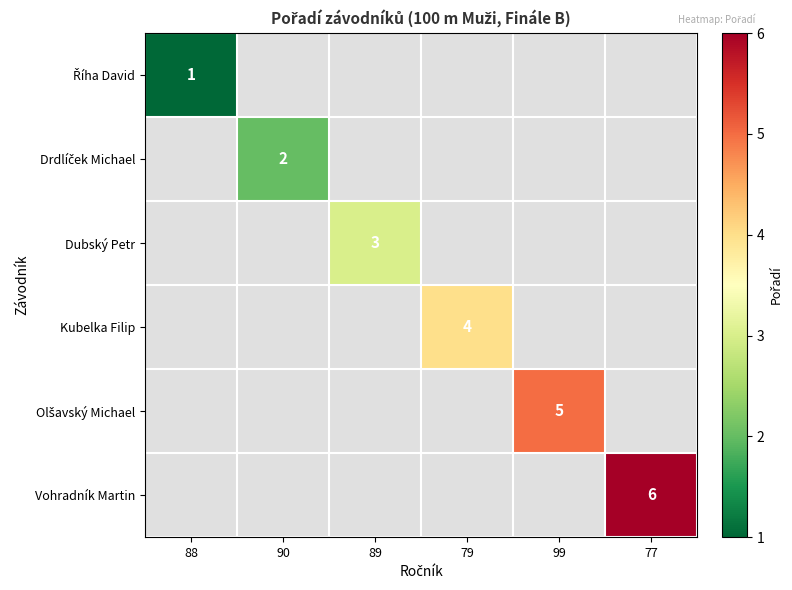

What is the greatest value displayed?

6.0